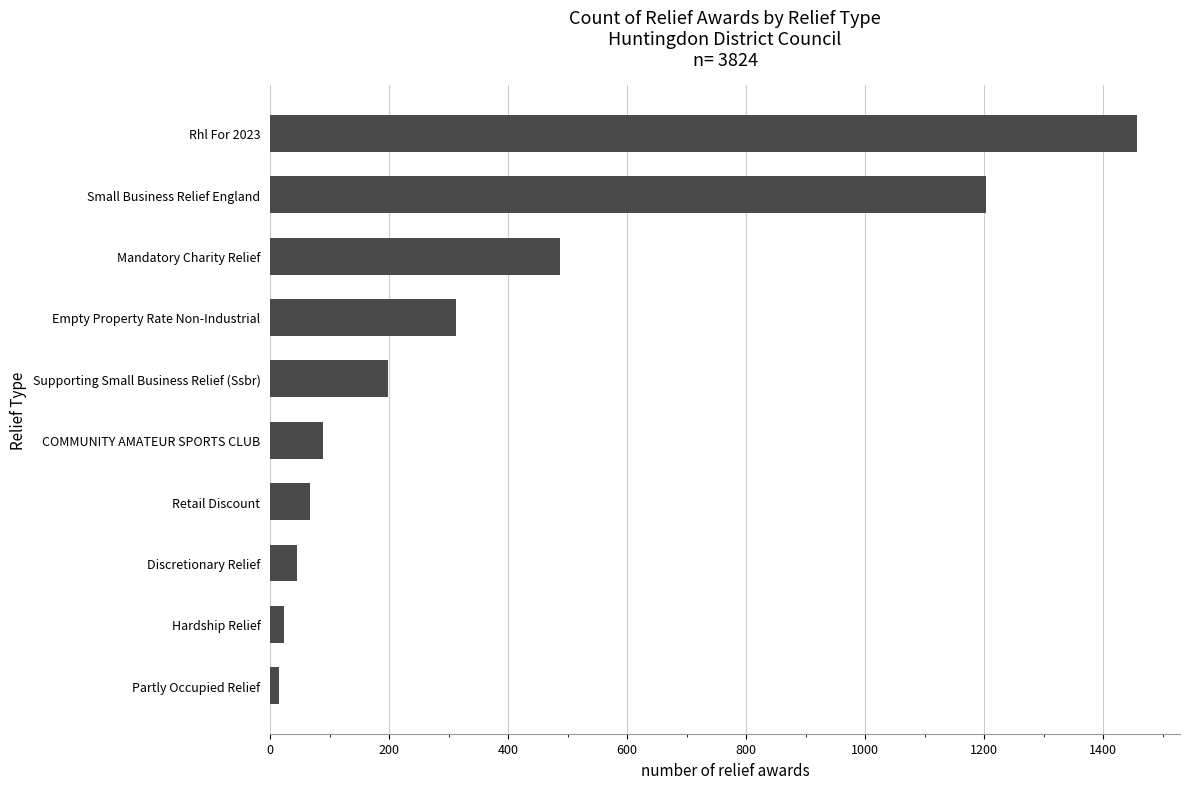

What is the change in value from Discretionary Relief to Supporting Small Business Relief (Ssbr)?

+153